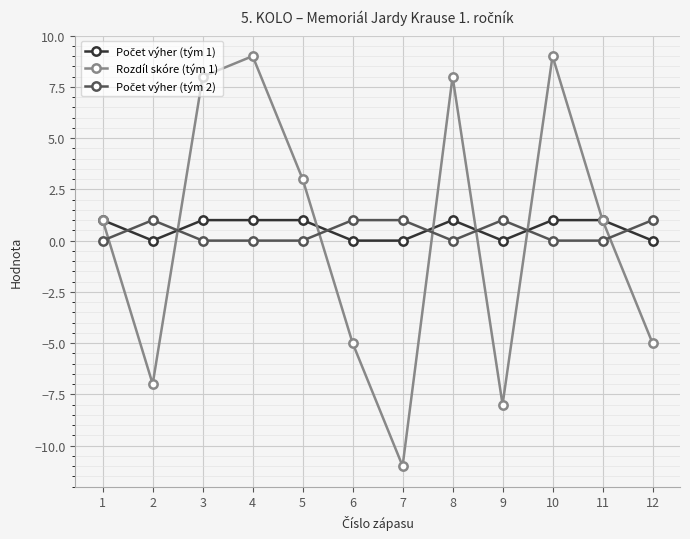

What is the value of the Rozdíl skóre (tým 1) point at the 6th from the left?

-5